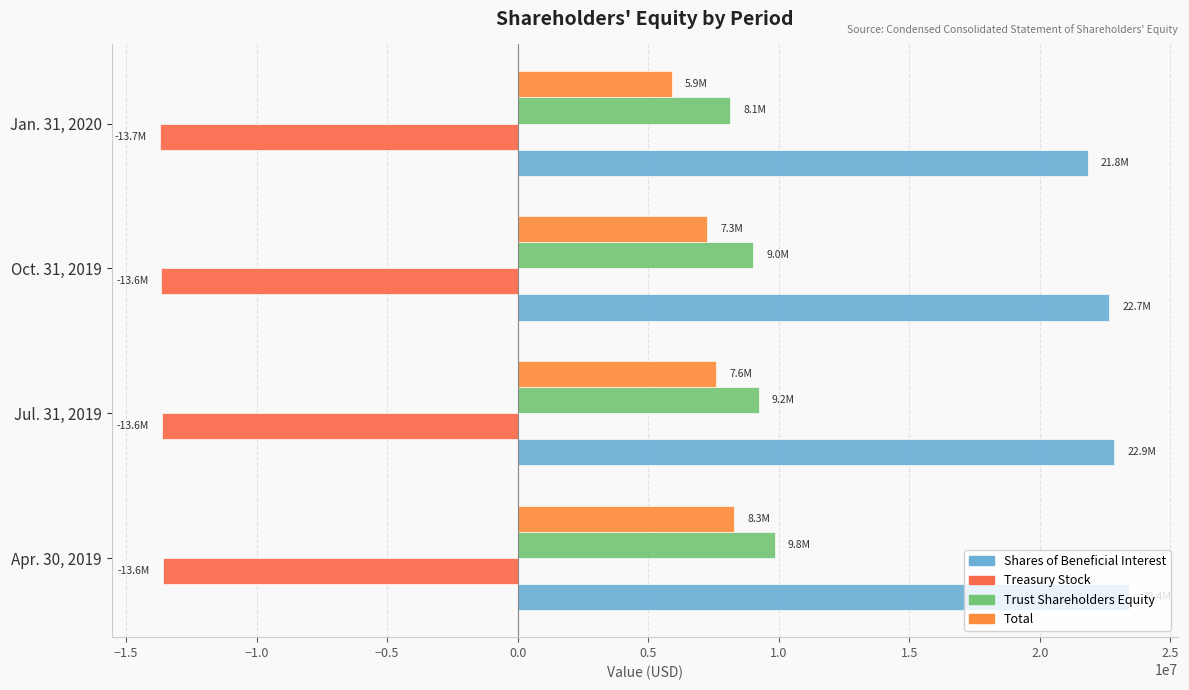

Count the number of categories in the chart.

4